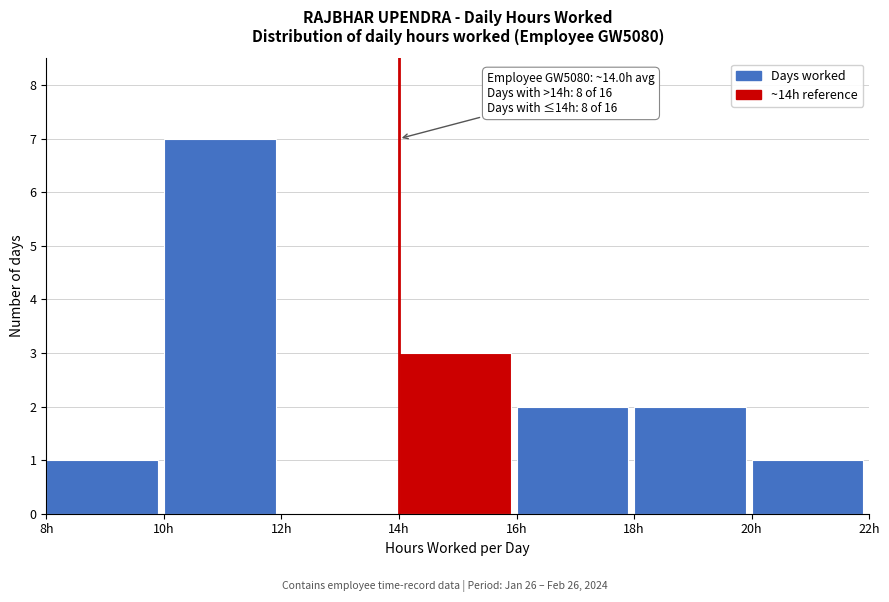

Which range on the x-axis has the tallest bar?

10 to 12